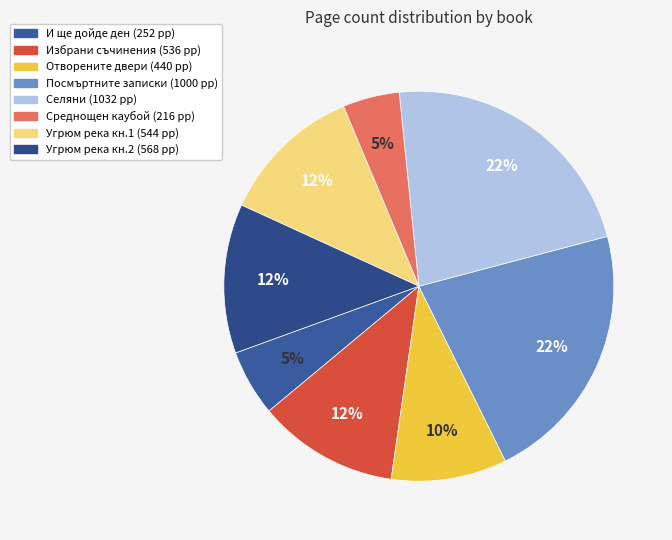

Does any single category account for the majority?

No